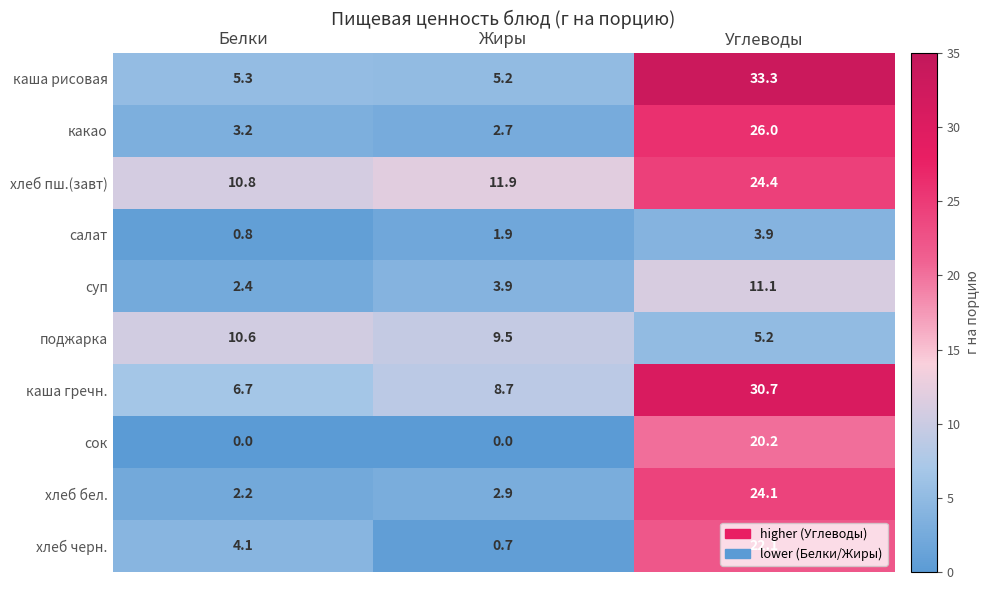

What is the average value of the каша рисовая series?

14.6